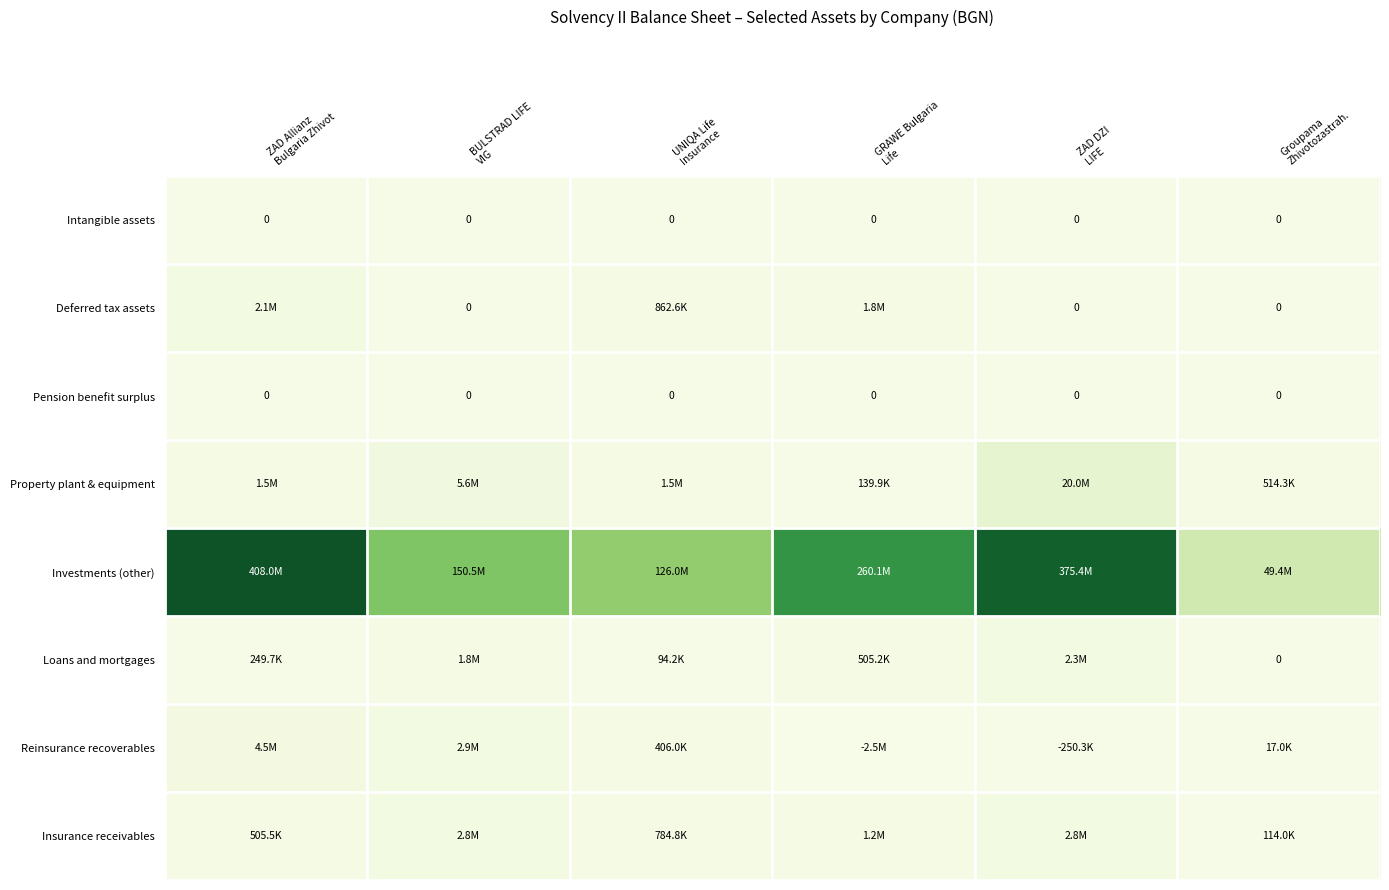

Where is Insurance receivables nearest to the value 1464436?

GRAWE Bulgaria Life